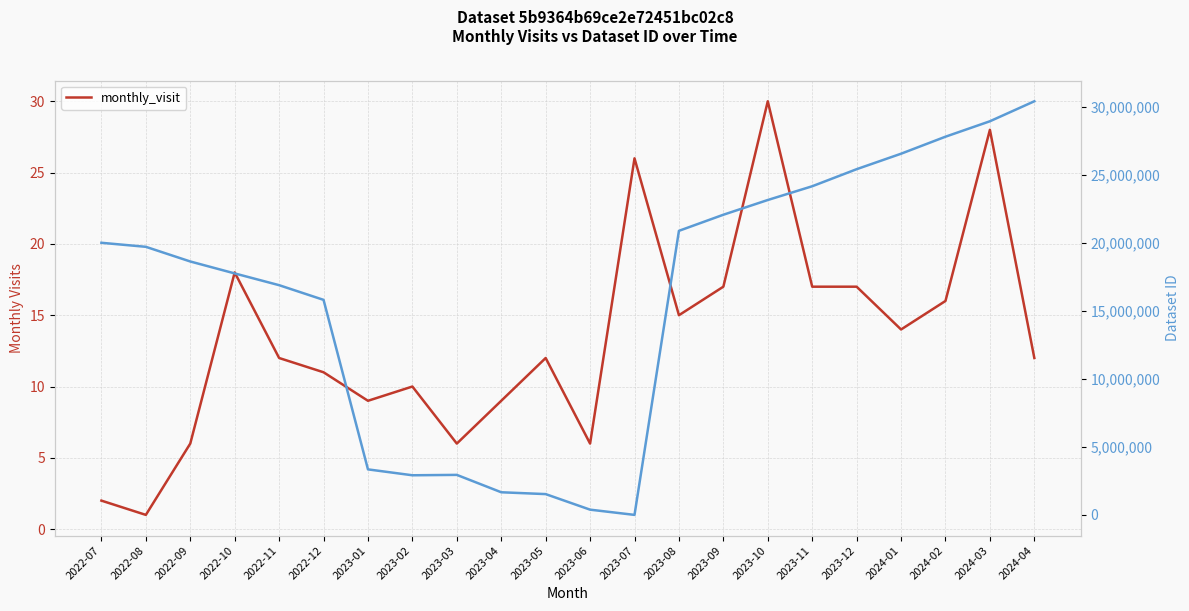

How many distinct data groups are displayed?

1